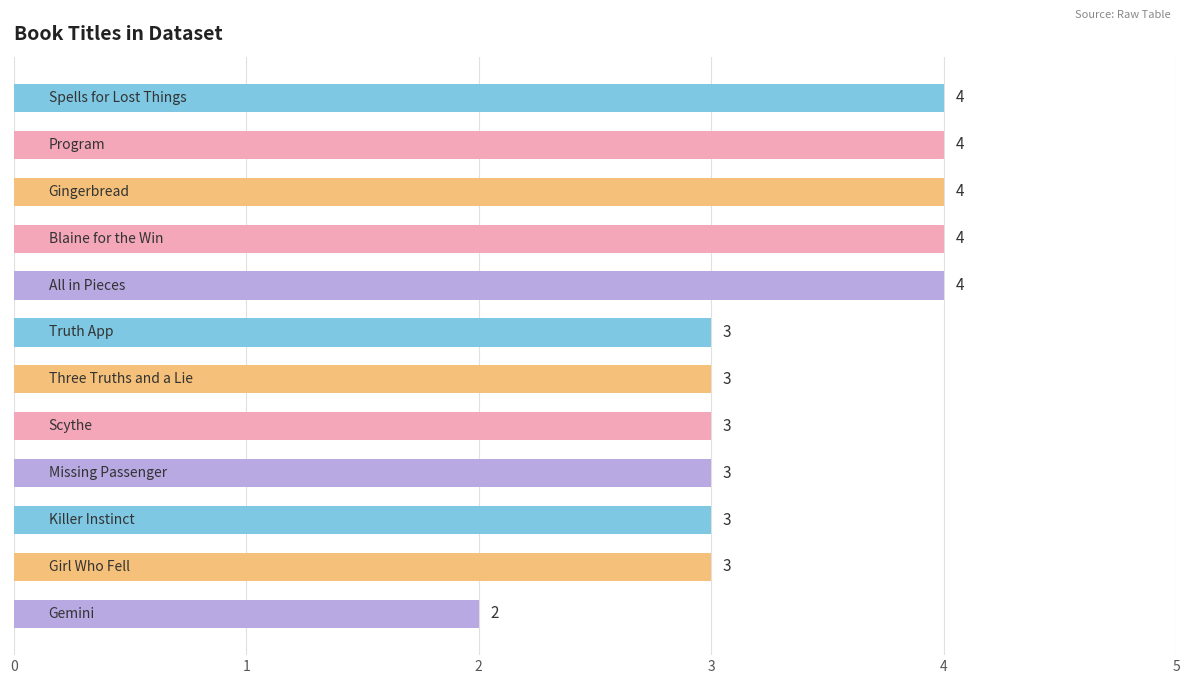

What is the average value?

3